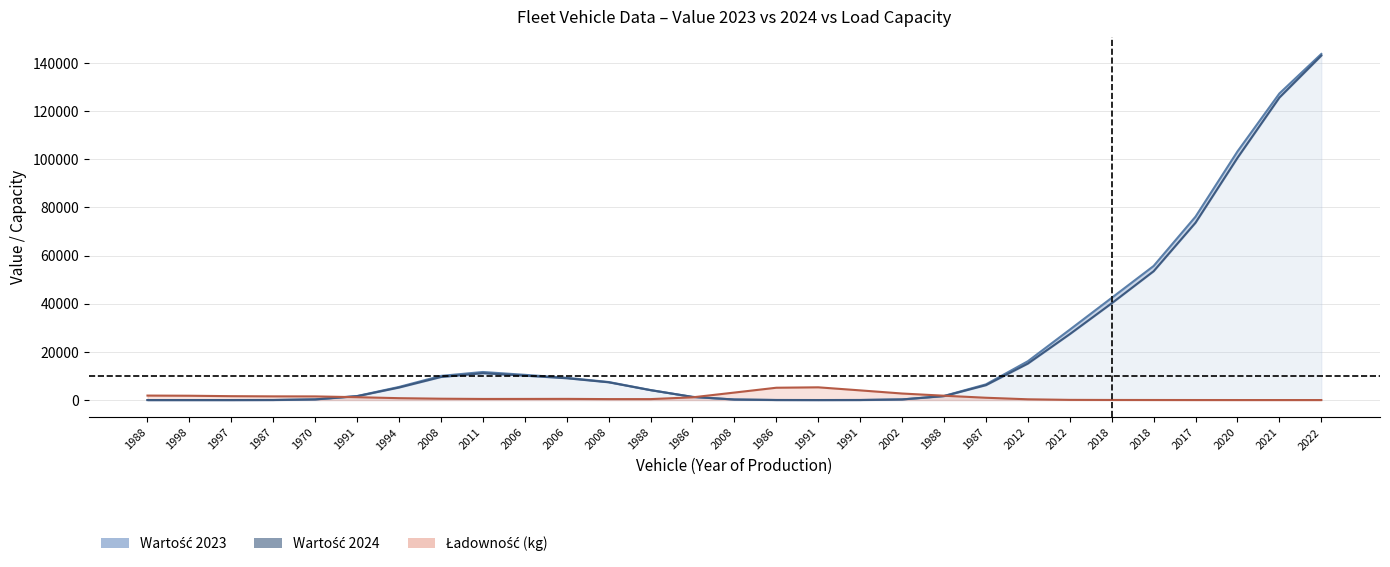

What is the label of the 22nd point from the left?

2012